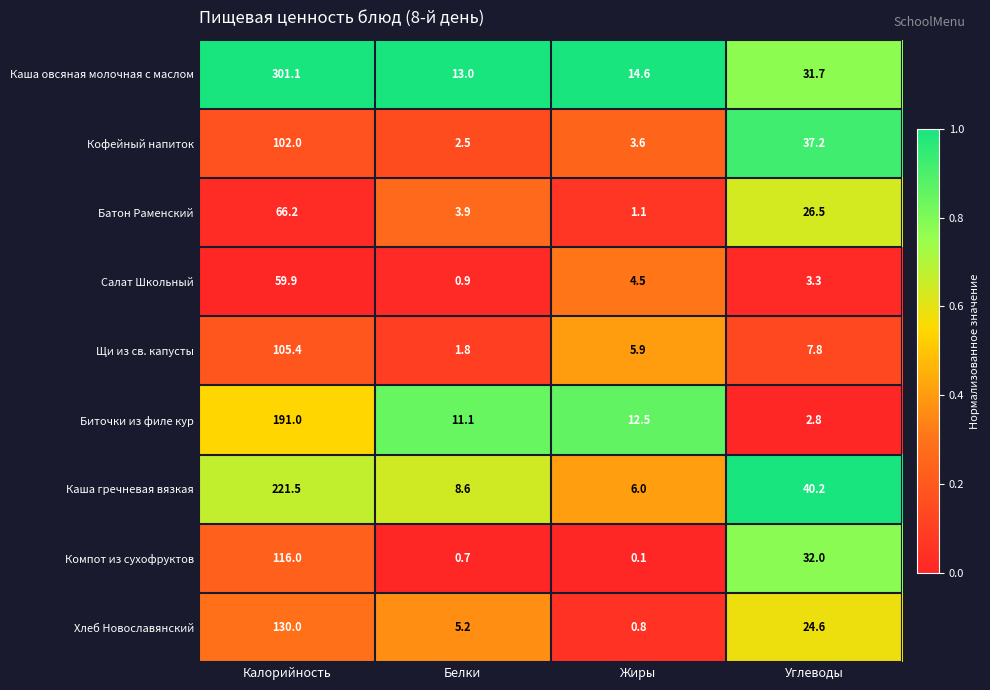

At how many categories does at least one series exceed 0?

4